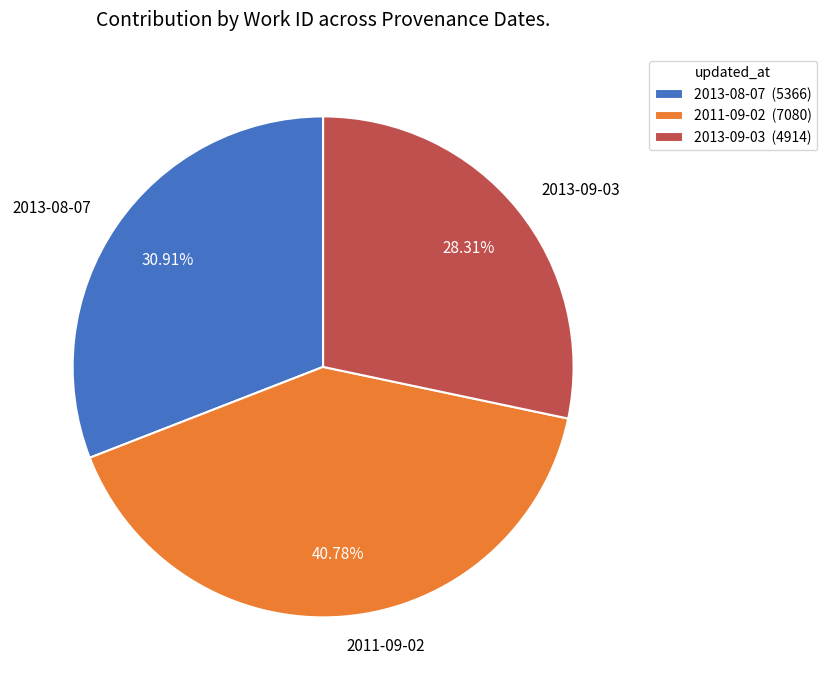

What portion of the pie excludes 2011-09-02?

59.2%